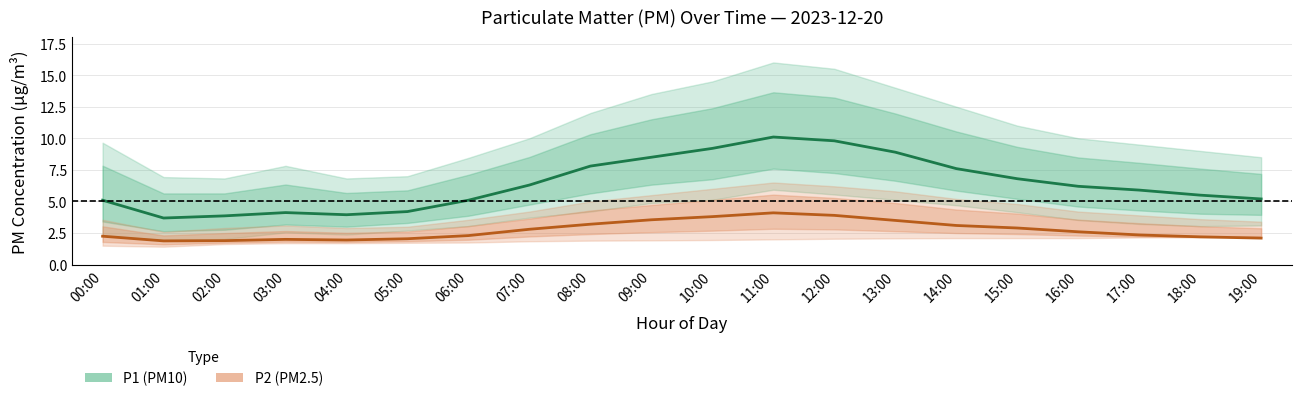

How many interior local peaks does the P1 (PM10) series have?

2